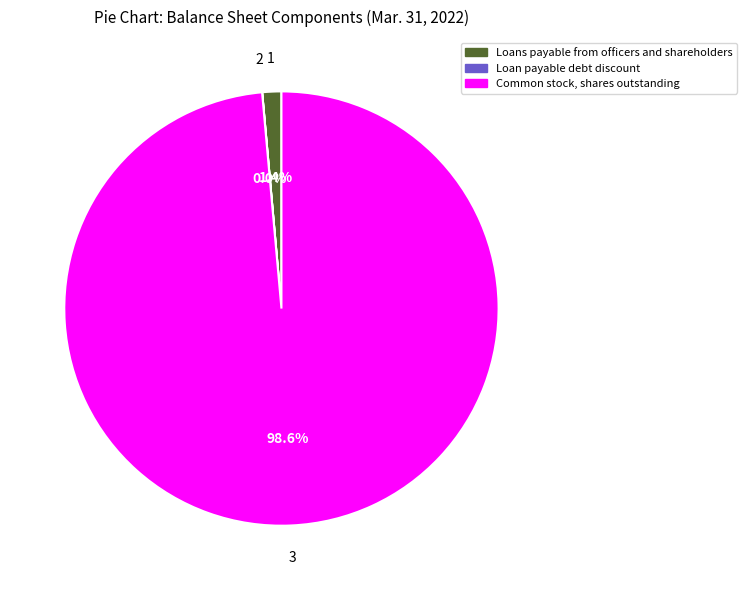

Is there a majority slice in this chart?

Yes